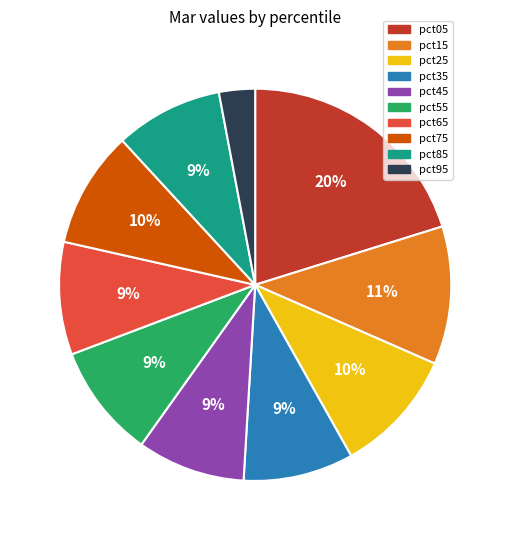

Is it true that pct15 is 5% of the pie?

False